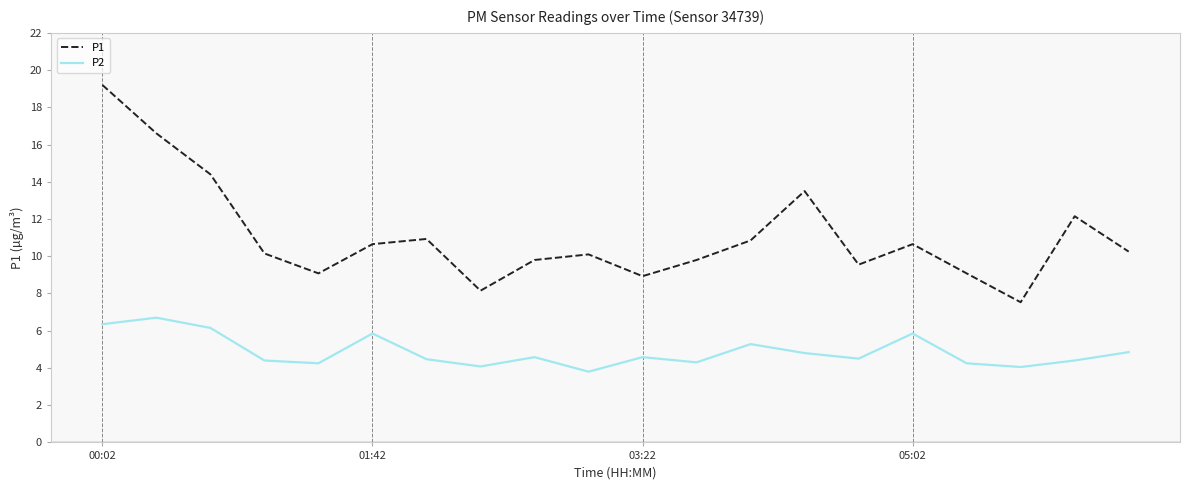

True or false: P2 and P1 intersect in this chart.

False